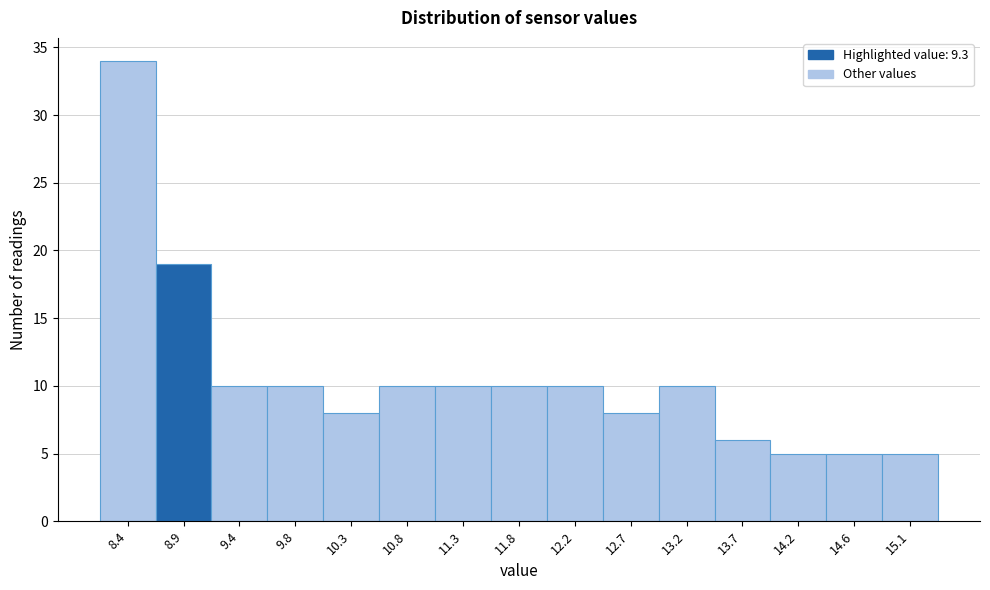

Reading right to left, transcribe all the data shown in this chart.

5	5	5	6	10	8	10	10	10	10	8	10	10	19	34